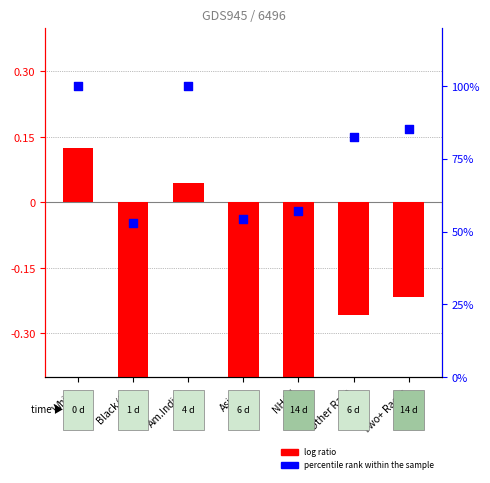

Which series contains the lowest Y value?

log ratio